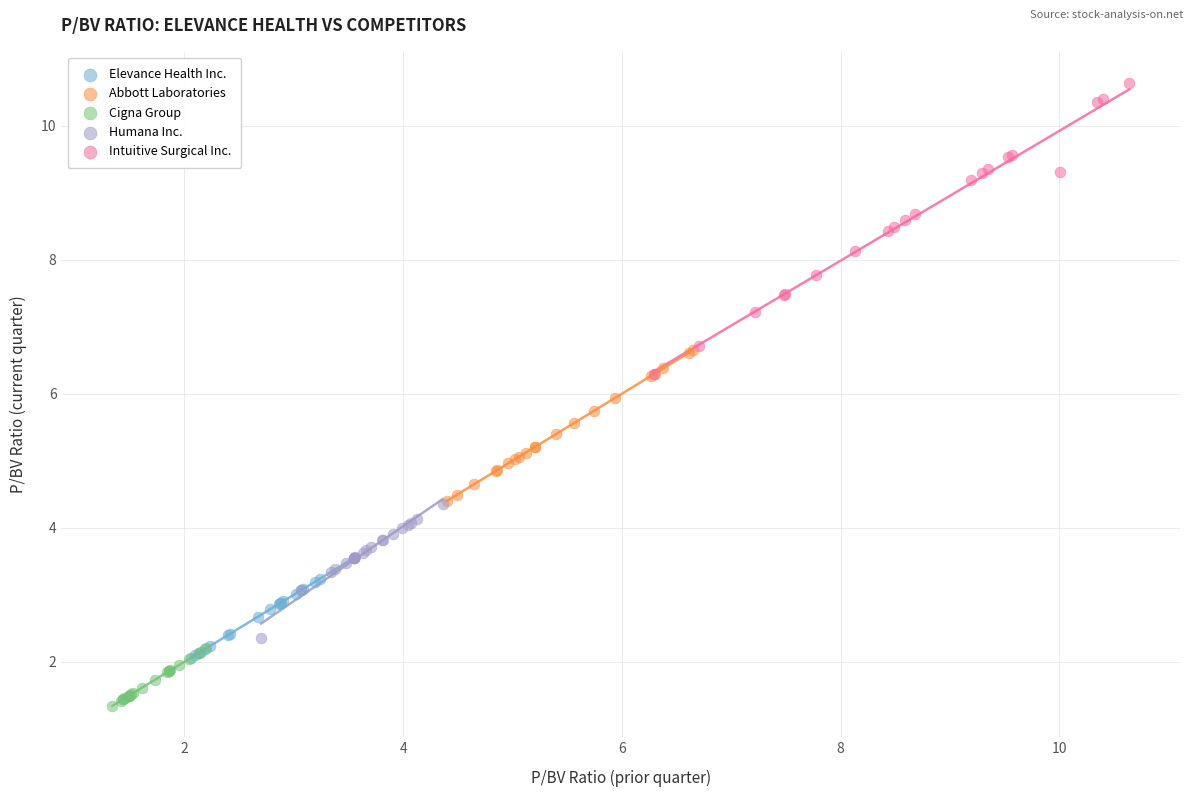

Which series contains the lowest Y value?

Cigna Group